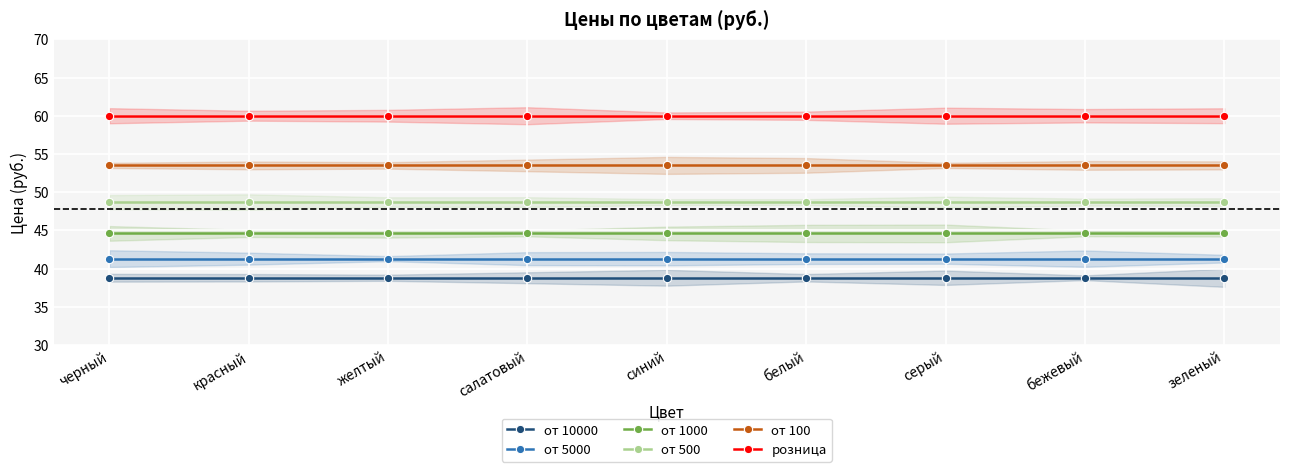

Between зеленый and красный, which is larger?

зеленый